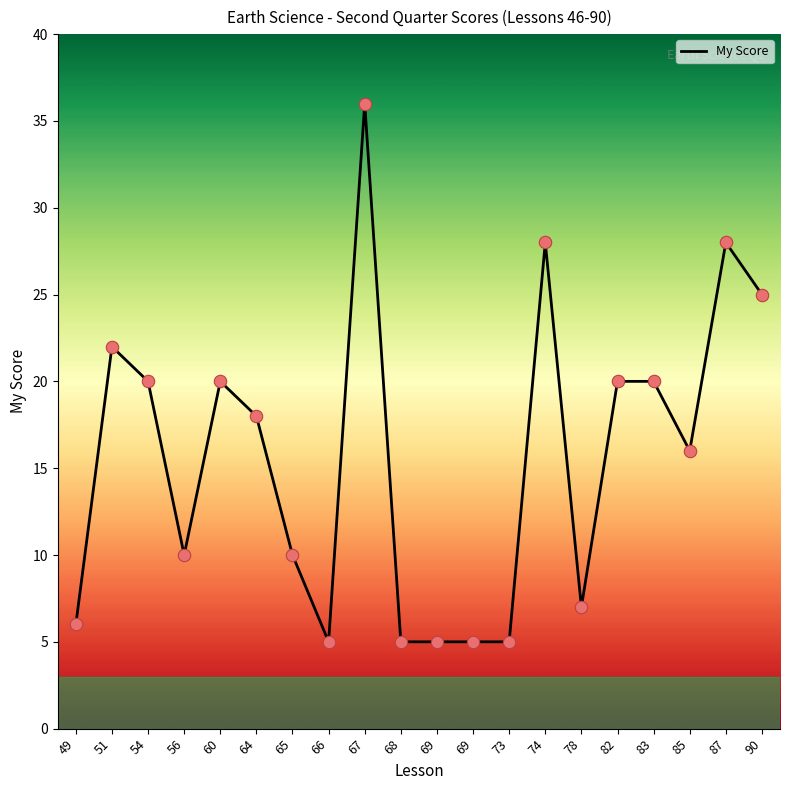

Between 90 and 68, which is larger?

90